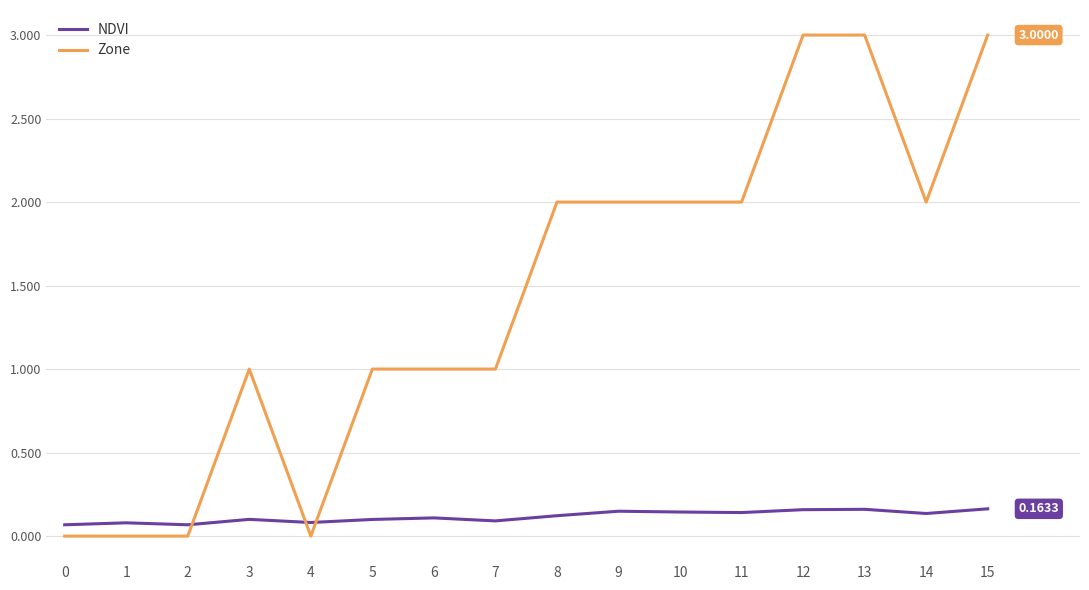

How many values in the Zone series are below 2?

8